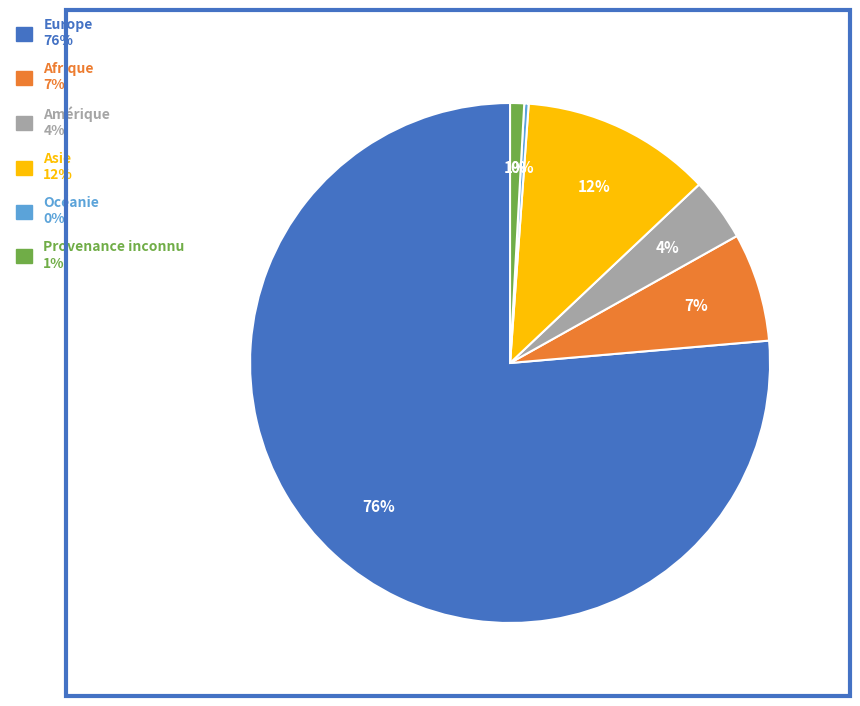

To the nearest percent, what is the average slice percentage?

17%